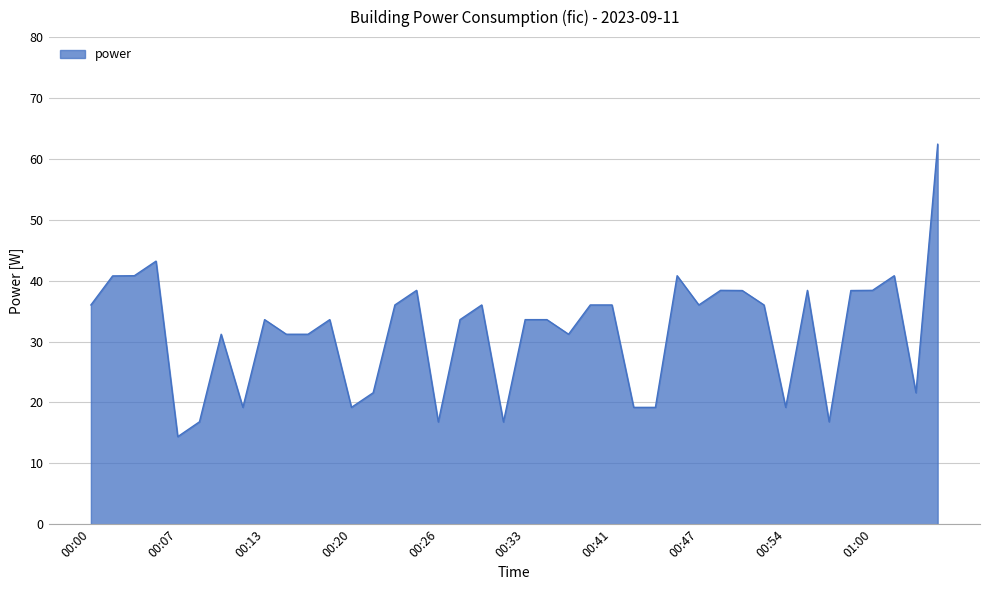

What is the maximum value shown in the chart?

62.4